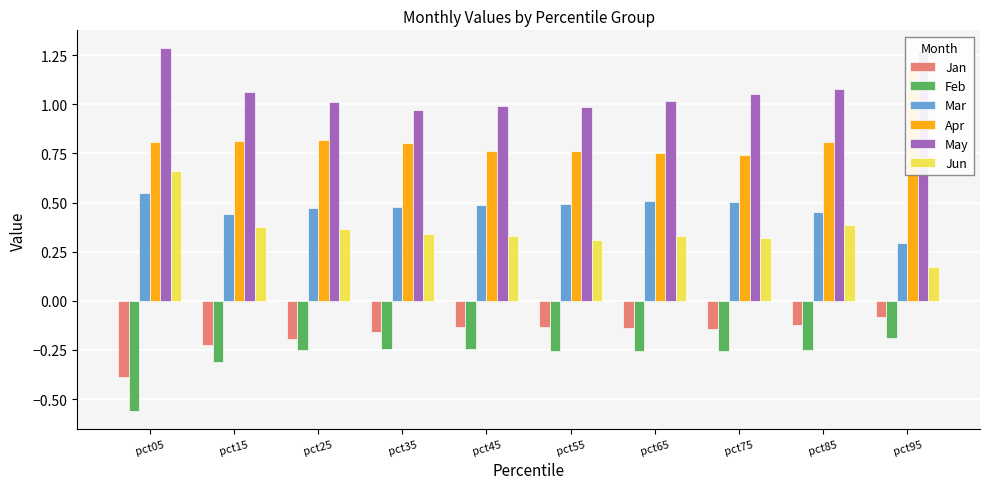

Read the Jun value at pct65.

0.3